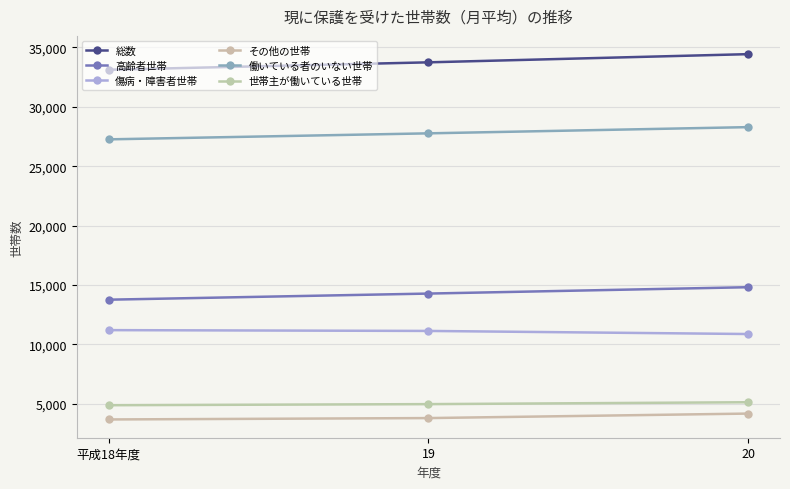

True or false: 総数 has a value of 34439 at 20.

True